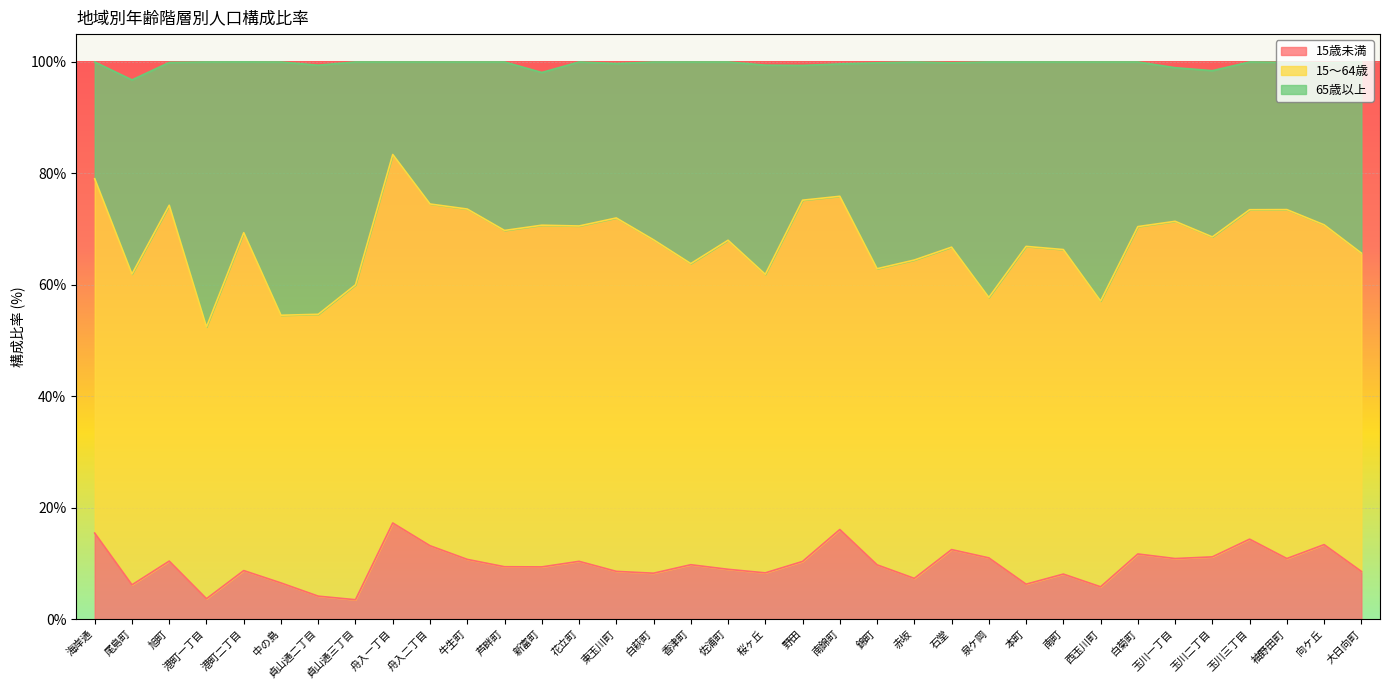

What is the total value across all series at 南町?

100.0